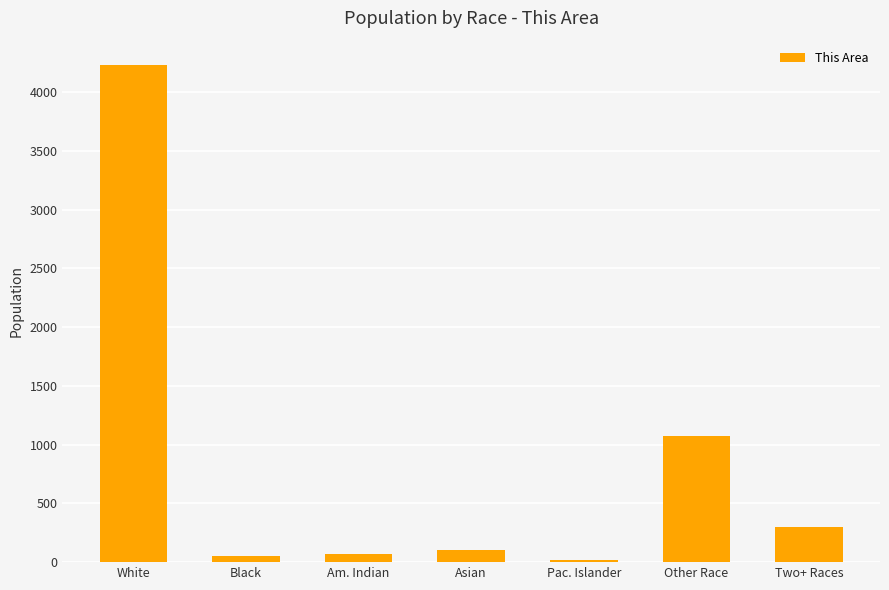

Where is the data nearest to the value 2122?

Other Race